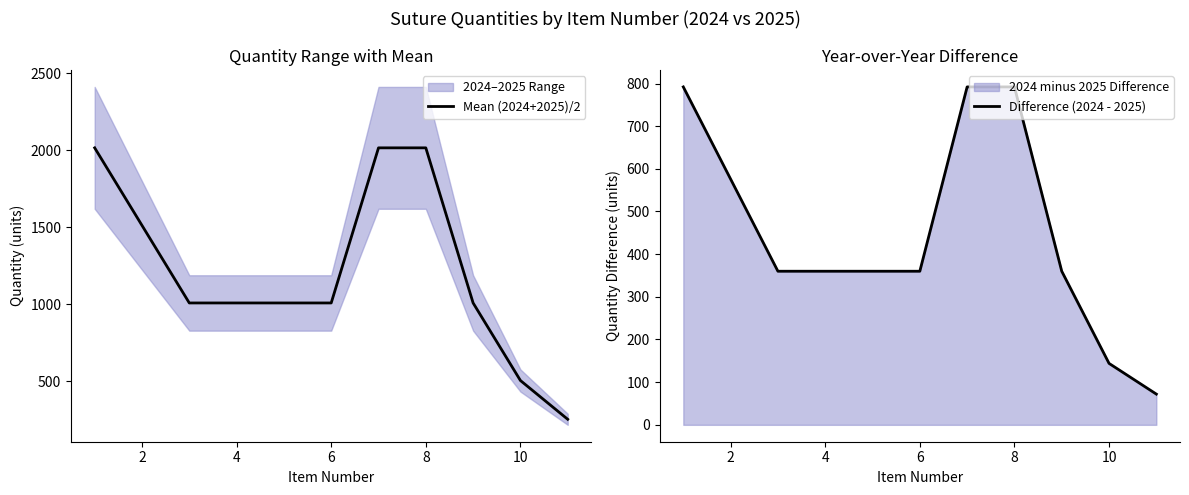

What is the value of the Difference (2024 - 2025) point at the 9th from the left?

360